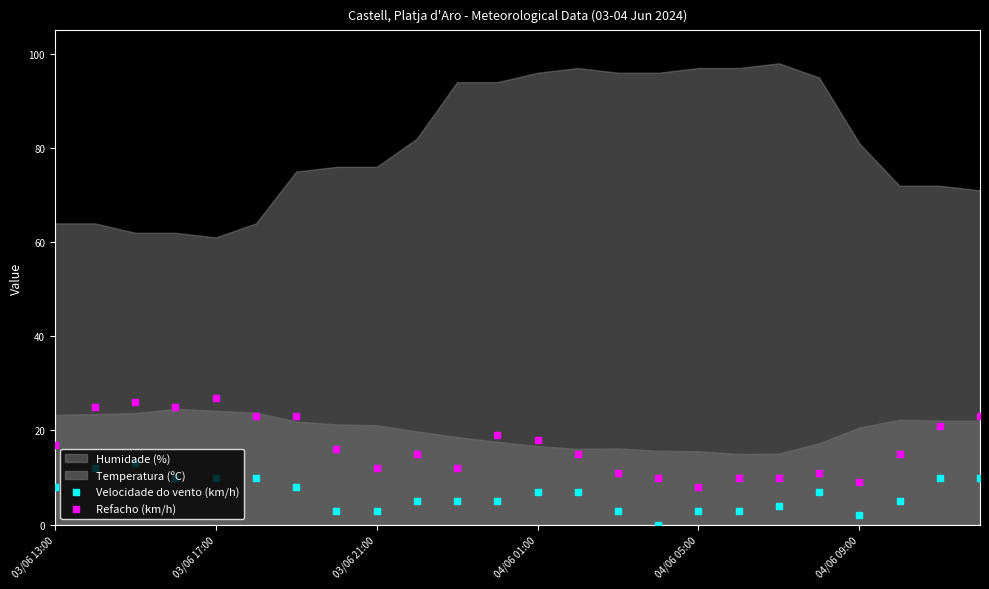

Which series contains the lowest Y value?

Velocidade do vento (km/h)